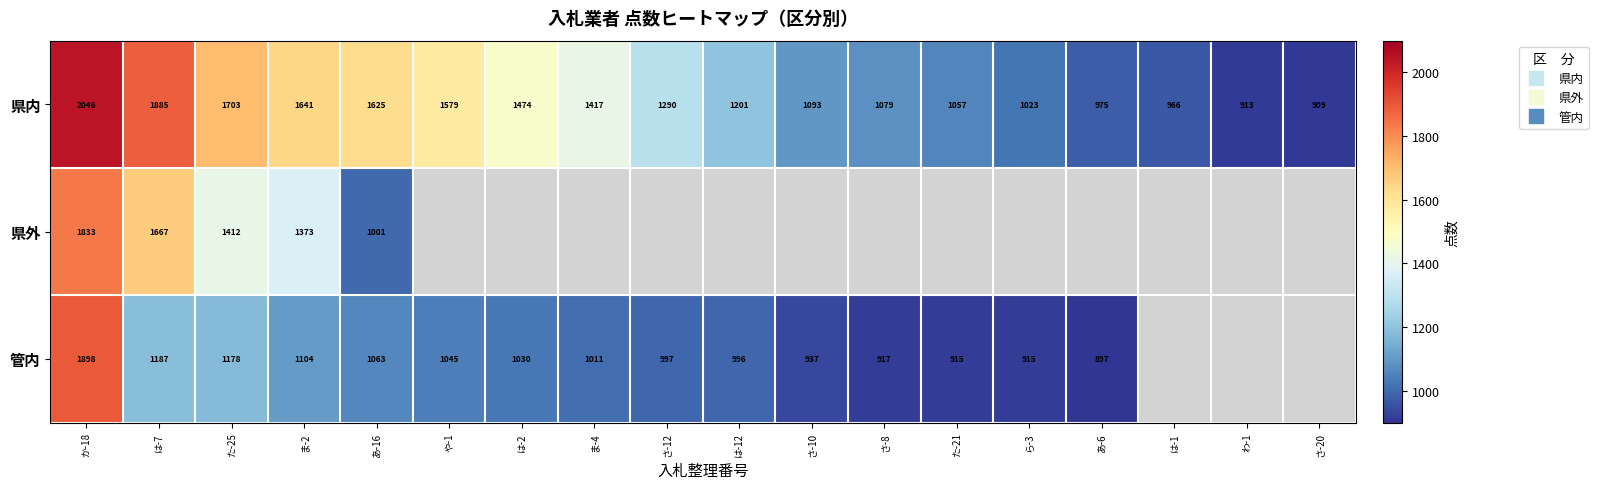

How many data points in 管内 are less than 997?

6